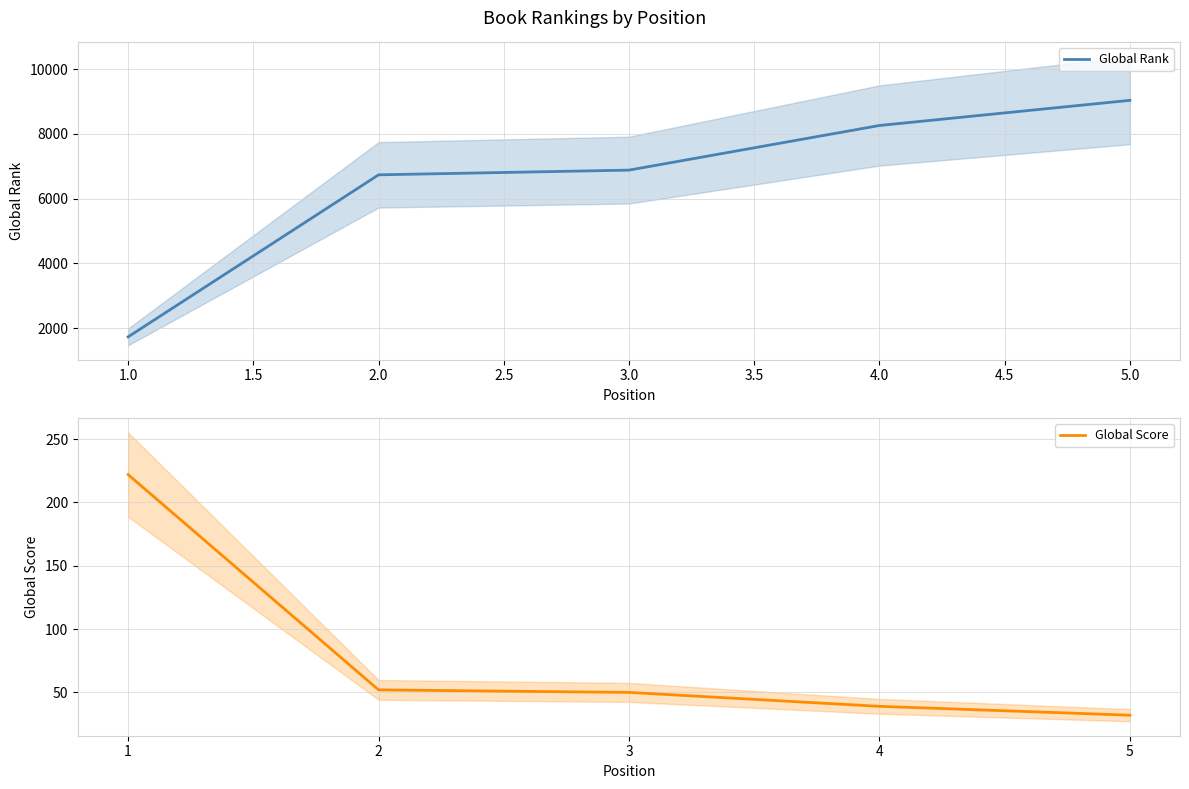

True or false: Global Rank and Global Score cross at least once.

False